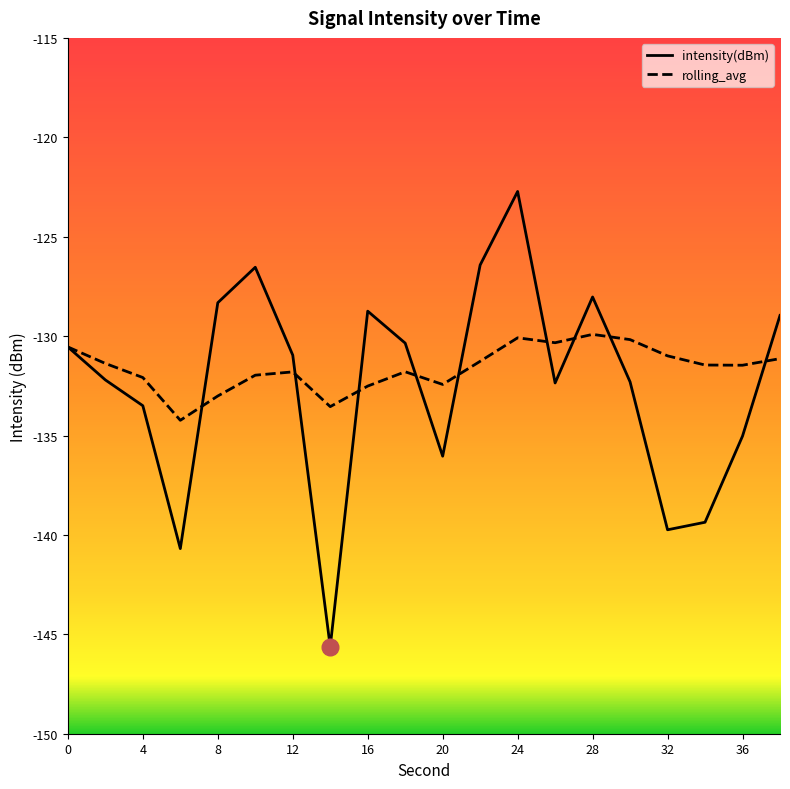

Which series changed the most between 4 and 24?

intensity(dBm)